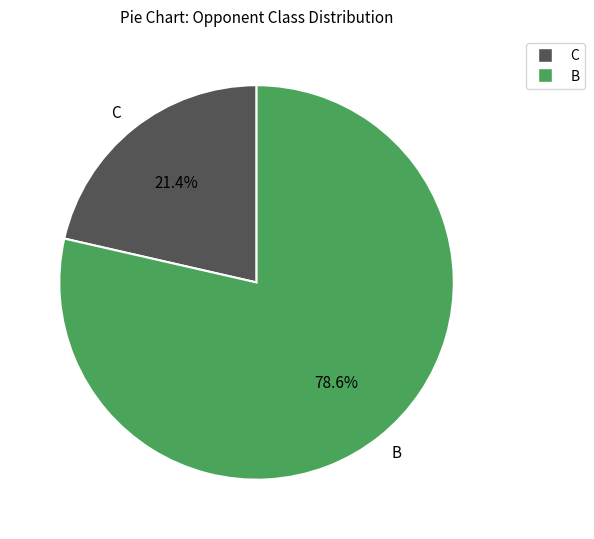

How many slices are in this pie chart?

2